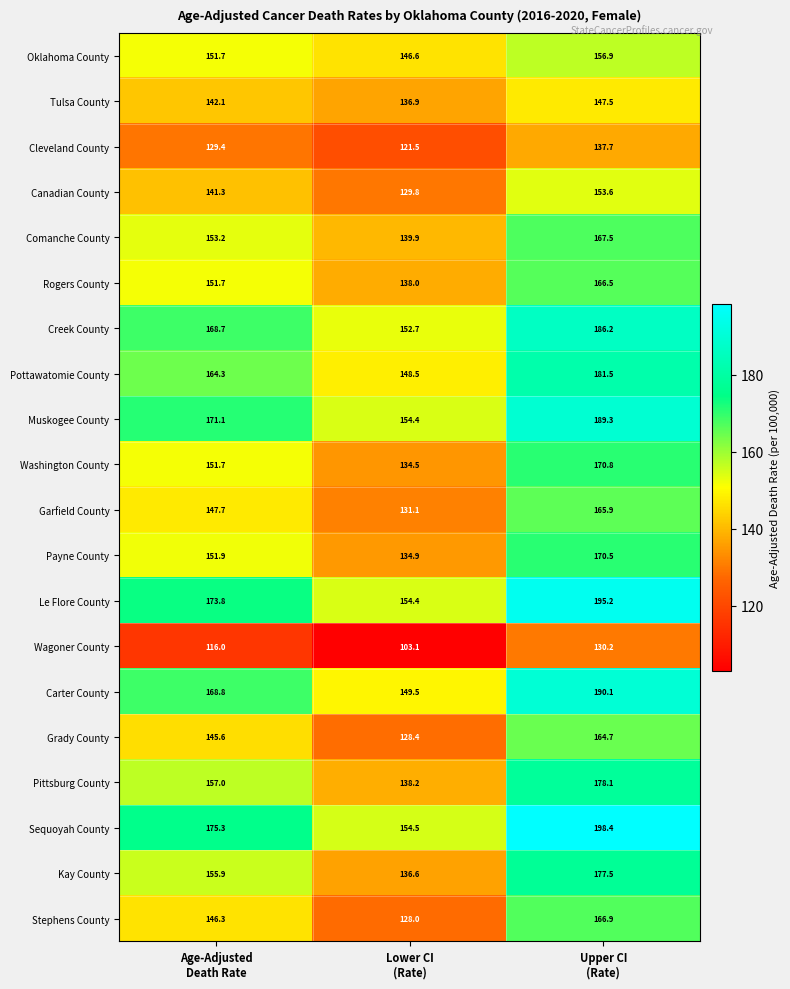

What is the difference between the maximum and minimum values in the Muskogee County series?

34.9